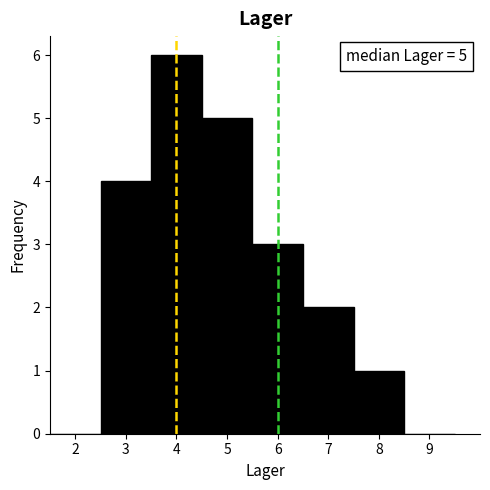

Over which range of the x-axis is the bar tallest?

3.5 to 4.5